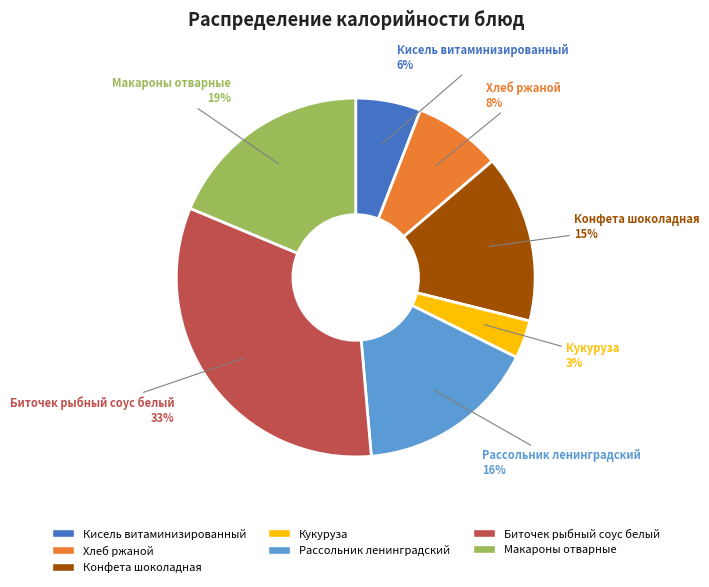

To the nearest percent, what is the average slice percentage?

14%